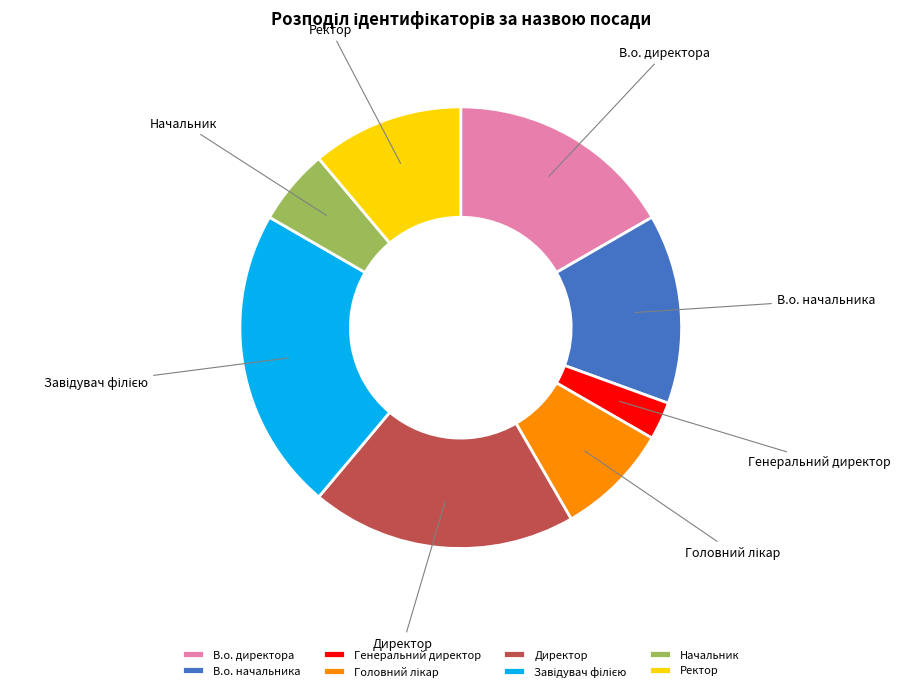

True or false: В.о. директора accounts for 17% of the total.

True